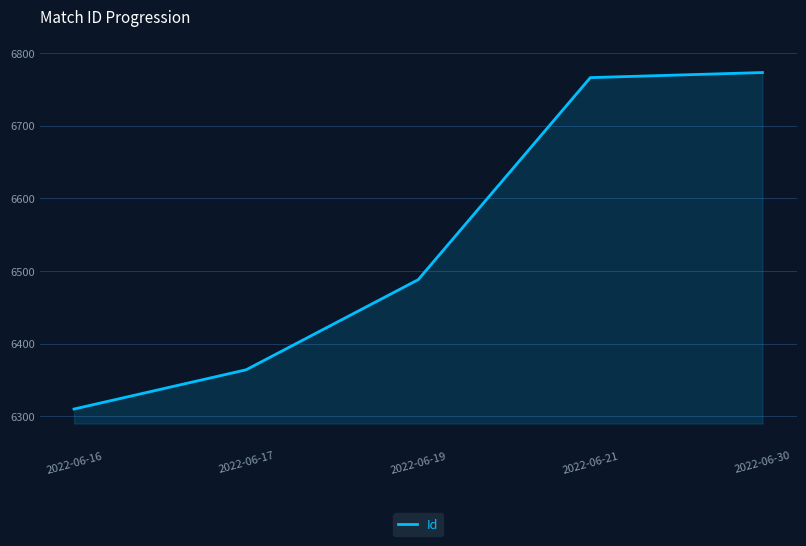

What is the minimum value shown in the chart?

6310